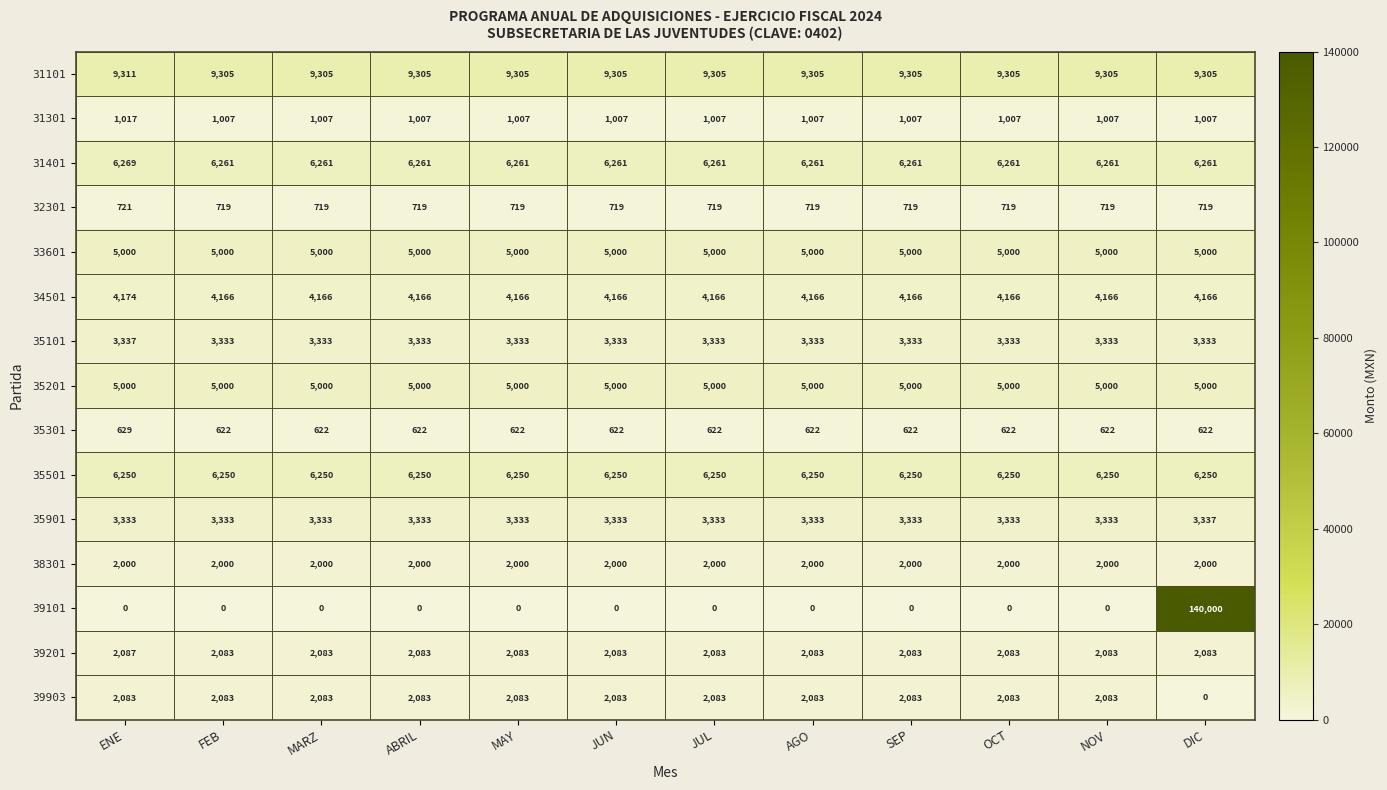

What is the difference between the maximum and minimum values in the 35301 series?

7